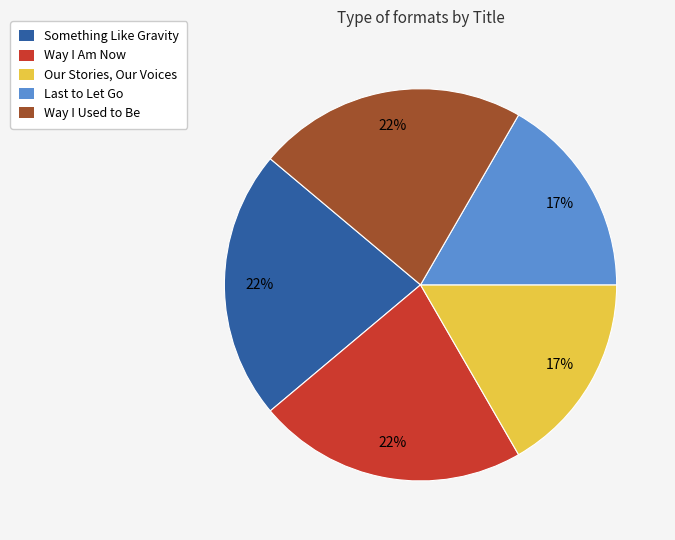

What percentage is the Something Like Gravity slice, to the nearest percent?

22%